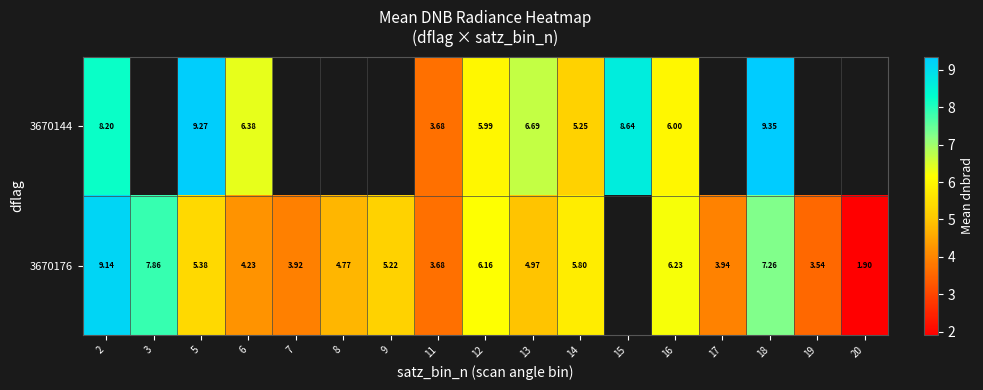

Is the value of 3670176 at 7 greater than the value of 3670144 at 13?

No